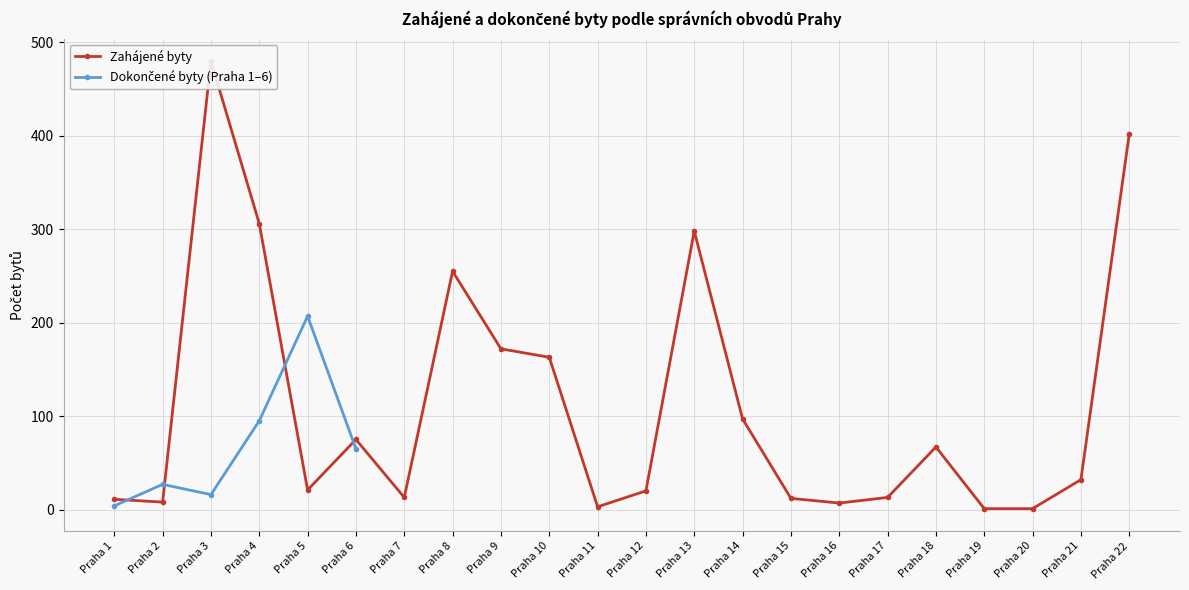

Where is the data nearest to the value 240?

Praha 8